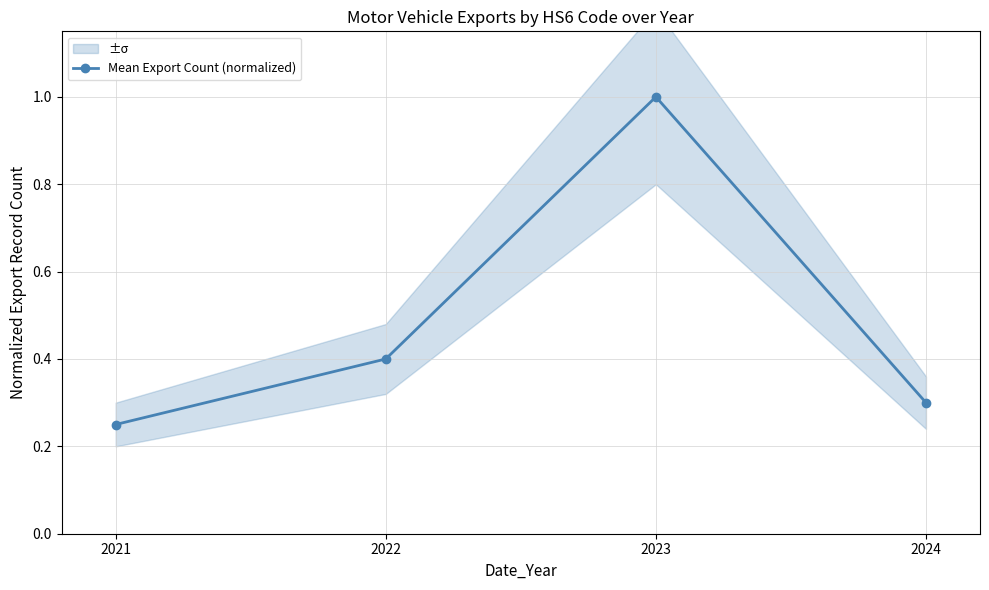

Reading left to right, extract all data points from this chart.

2021=0.2	2022=0.4	2023=1.0	2024=0.3